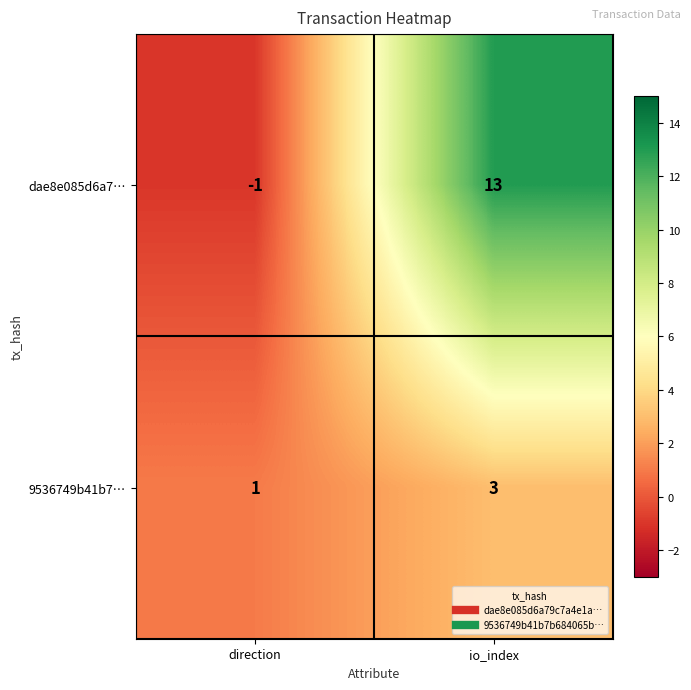

How many series are shown in this chart?

2